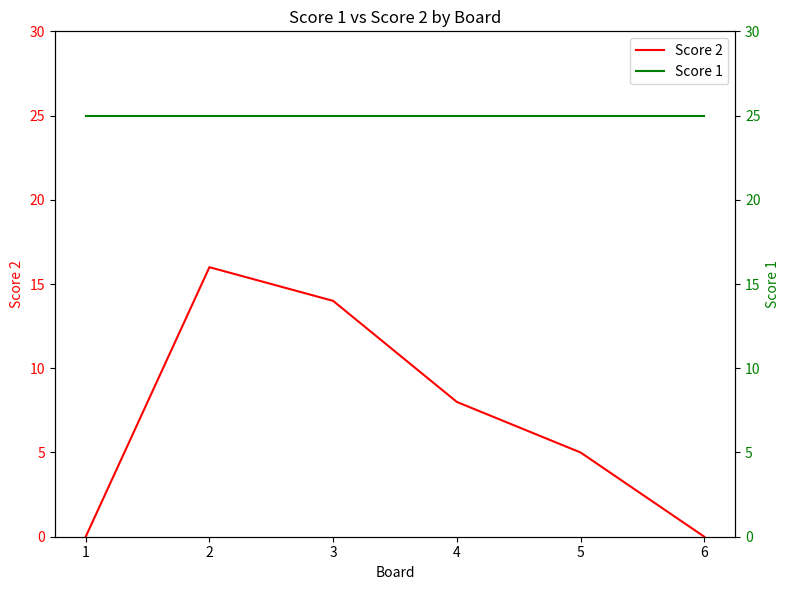

The Score 2 series shows 8 at 4. True or false?

True